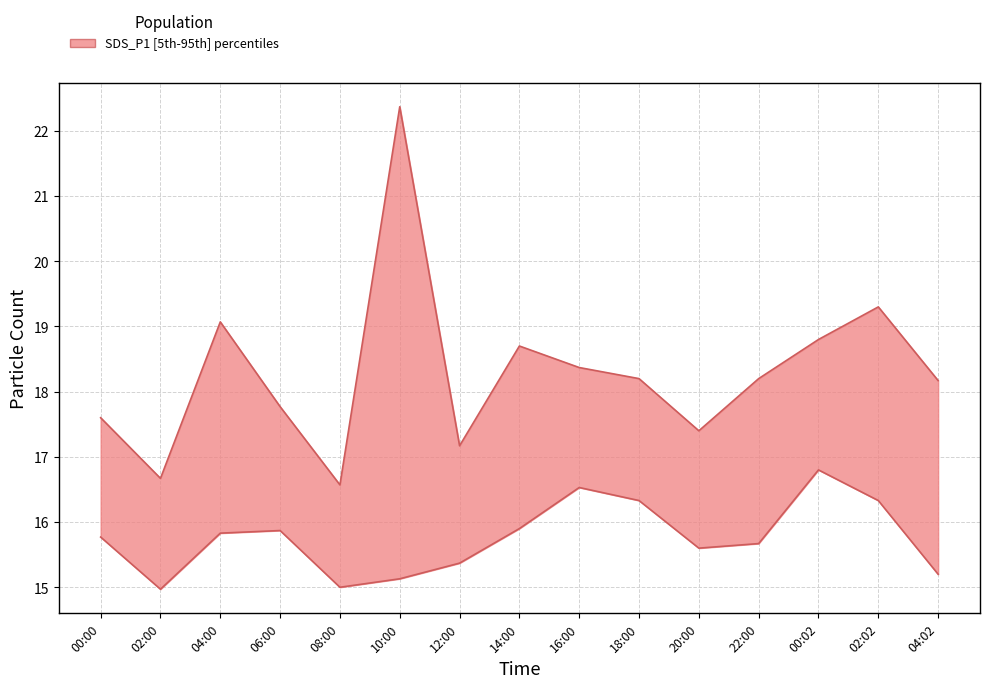

What position from the right is 00:02?

3